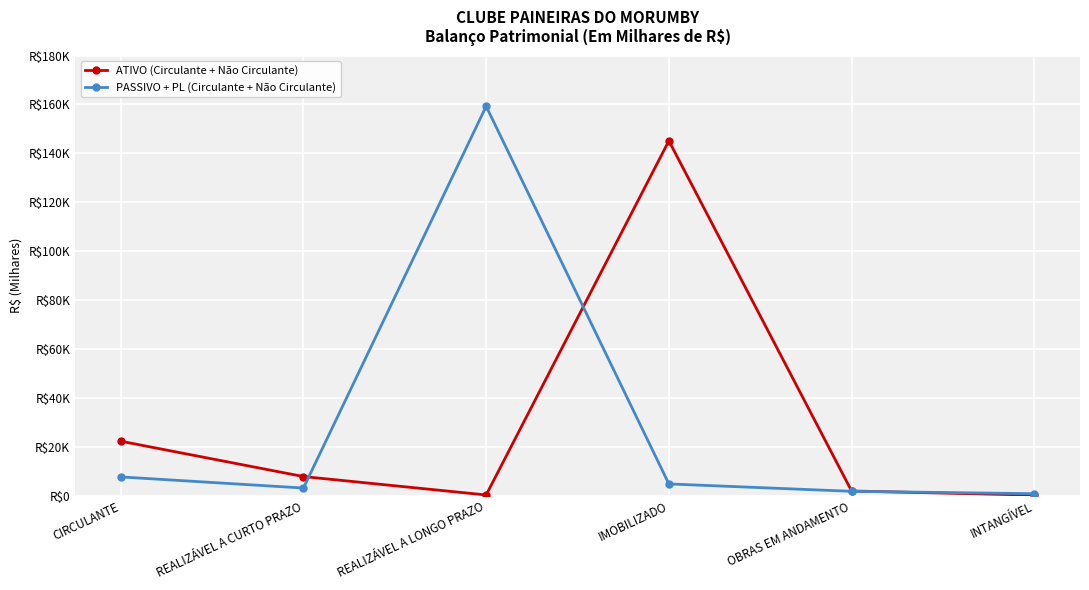

What is the minimum value shown in the chart?

329